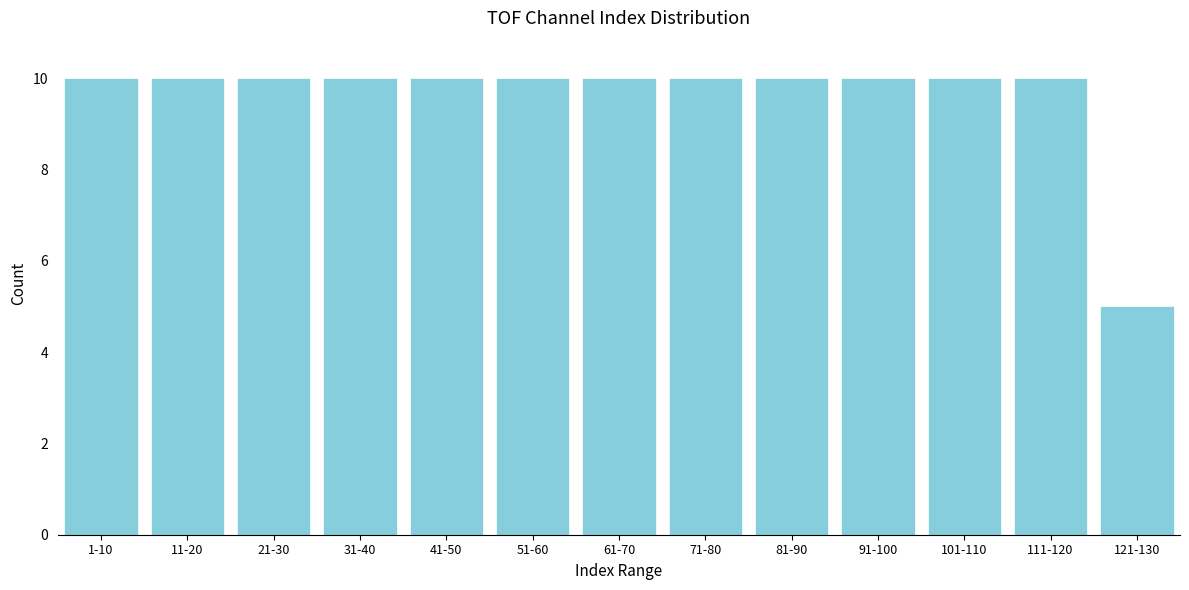

Reading left to right, transcribe all the data shown in this chart.

1-10=10	11-20=10	21-30=10	31-40=10	41-50=10	51-60=10	61-70=10	71-80=10	81-90=10	91-100=10	101-110=10	111-120=10	121-130=5